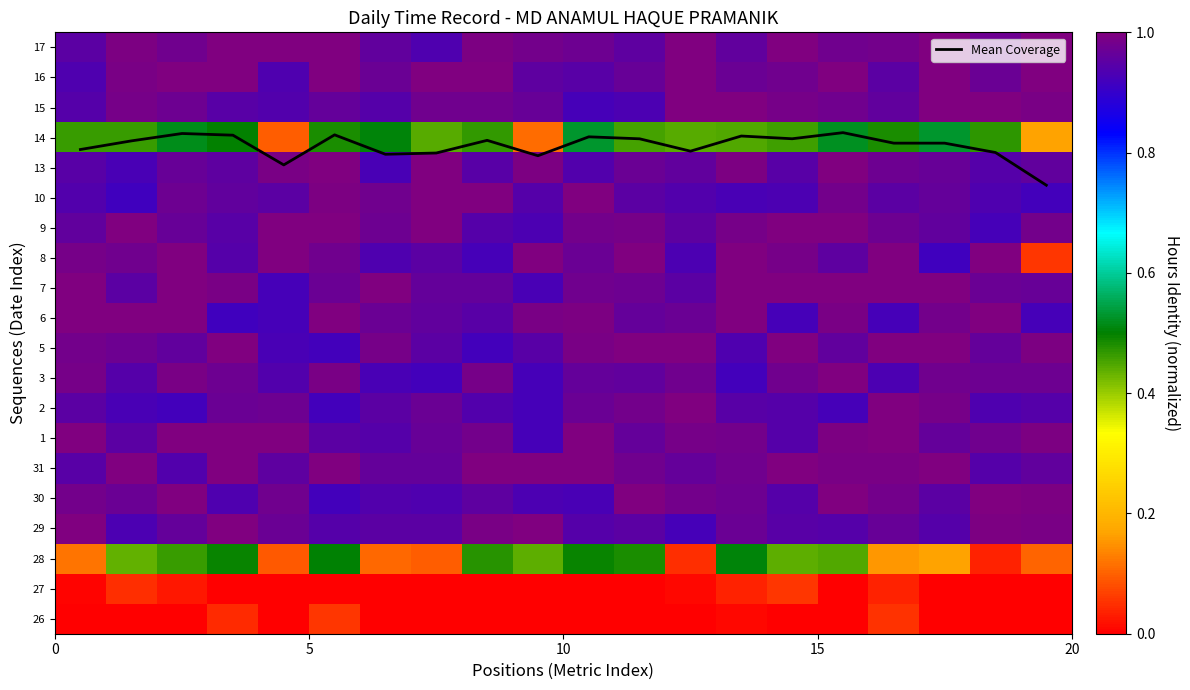

How many data points does each series have?

20